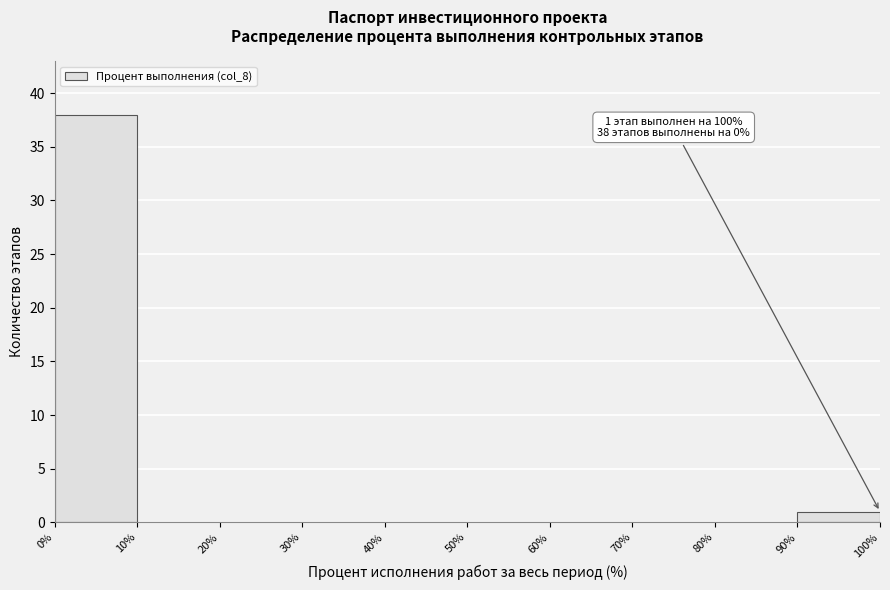

Which range on the x-axis has the tallest bar?

0% to 10%